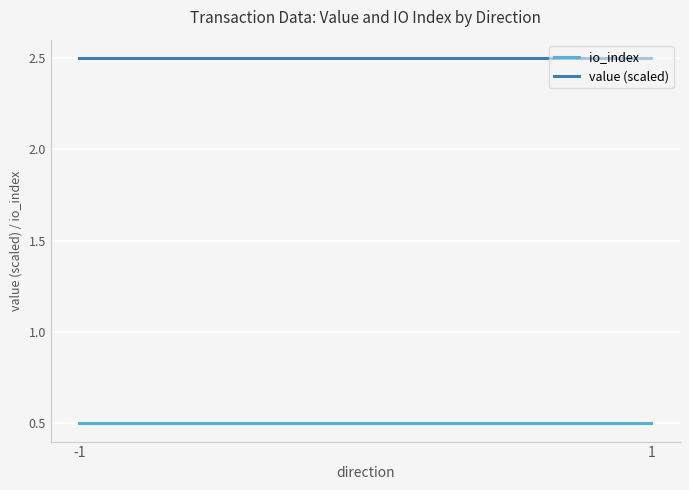

Rank the categories by io_index value from lowest to highest.

-1, 1